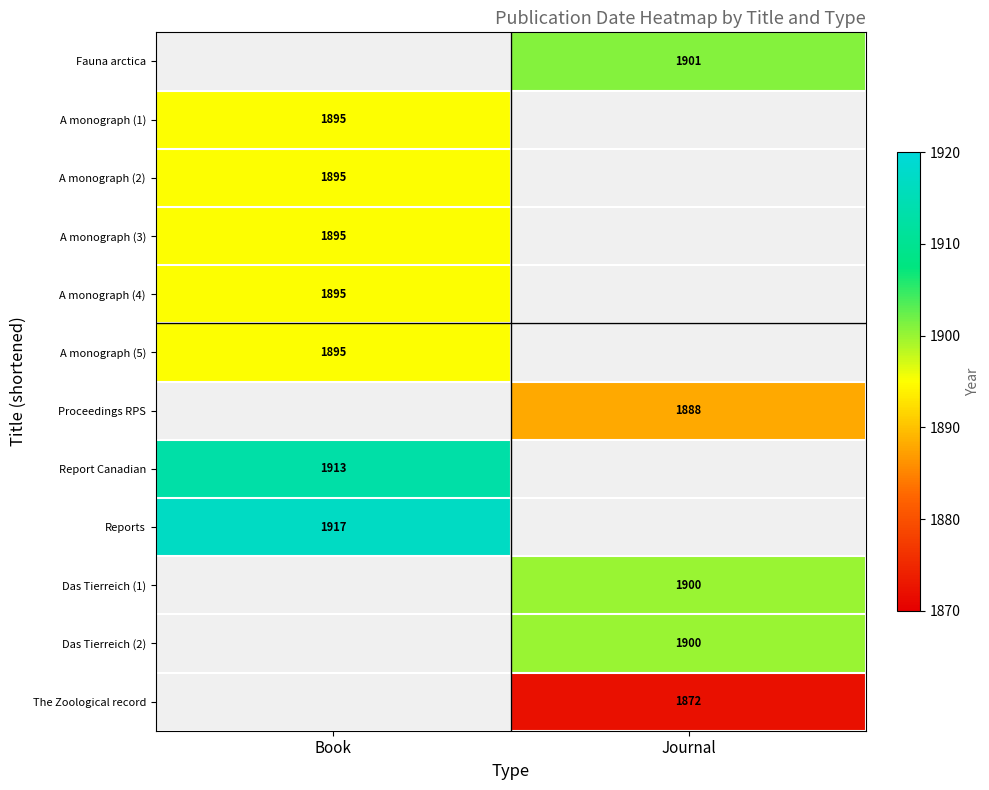

The value of Report Canadian at Book is 464. True or false?

False